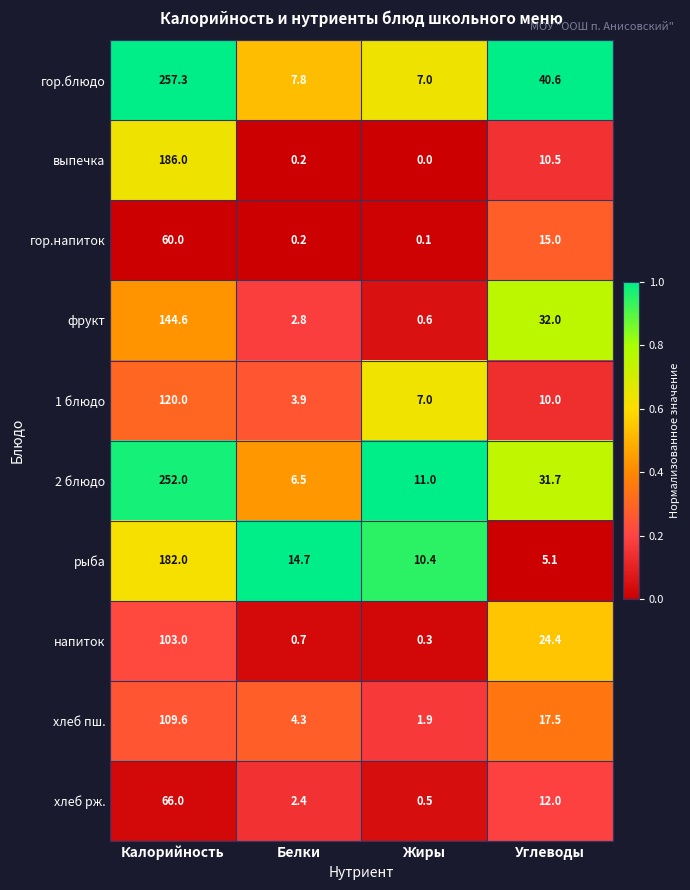

Which series changed the most between Калорийность and Углеводы?

2 блюдо